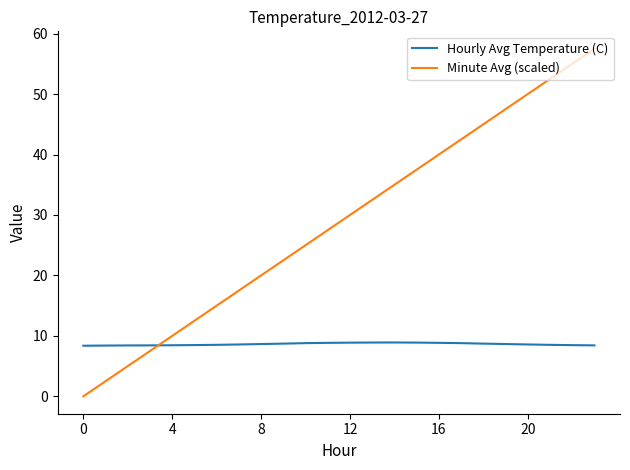

Which series has the widest spread of values?

Minute Avg (scaled)